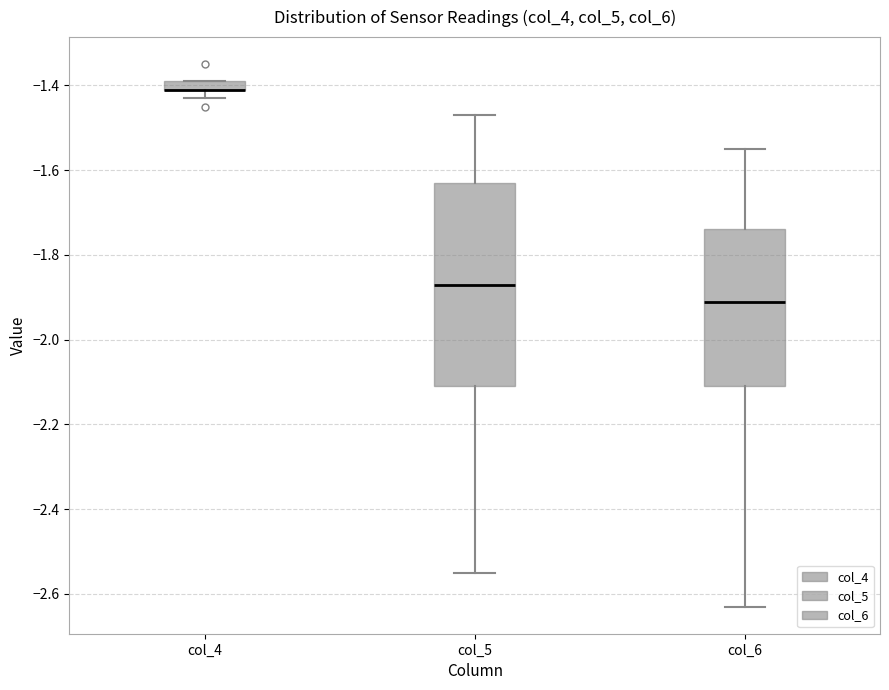

Comparing the boxes themselves (not the whiskers), which one is the tallest?

col_5